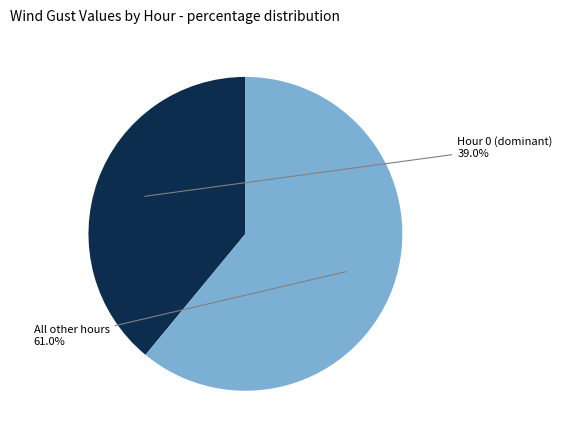

Is there a majority slice in this chart?

Yes